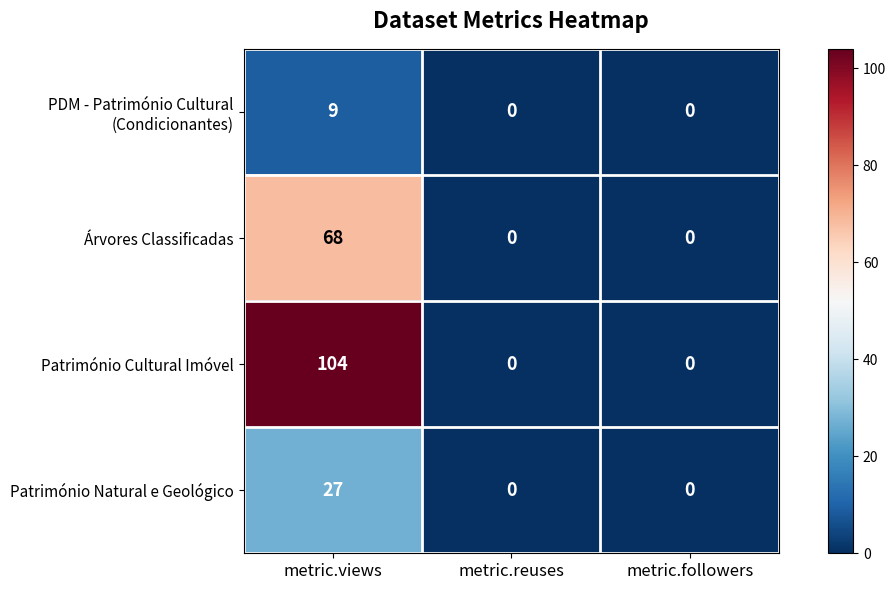

At which label does Árvores Classificadas reach its peak?

metric.views